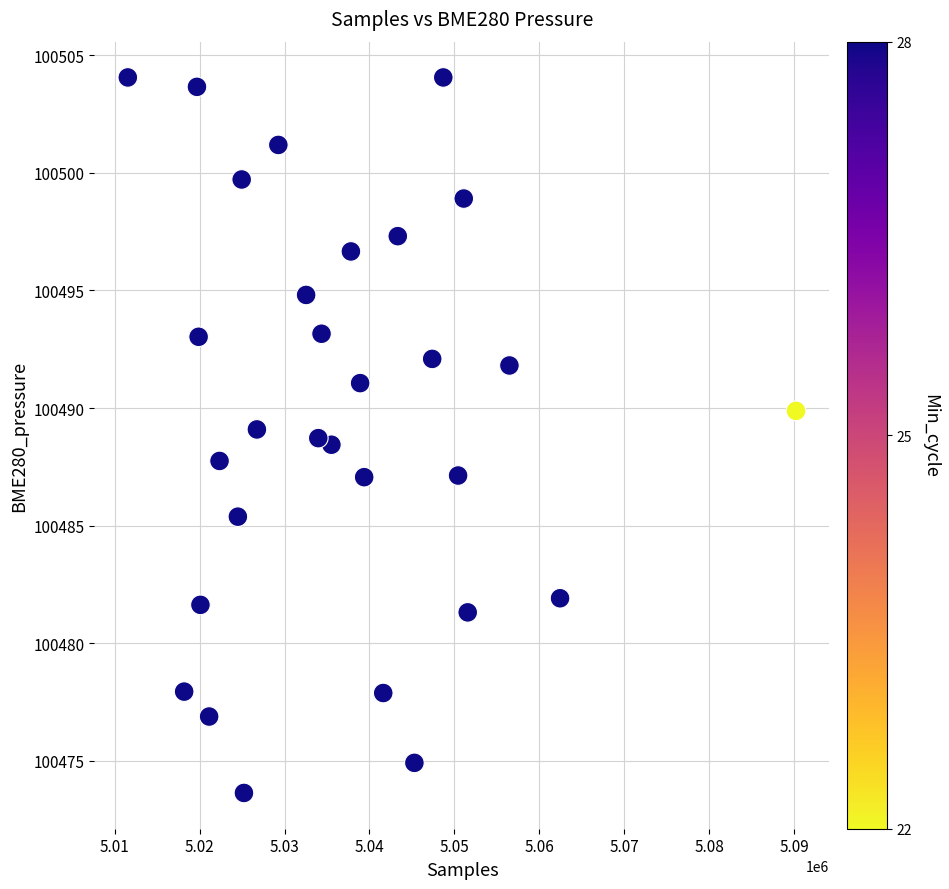

What is the range of X values (max minus min)?

78661.0